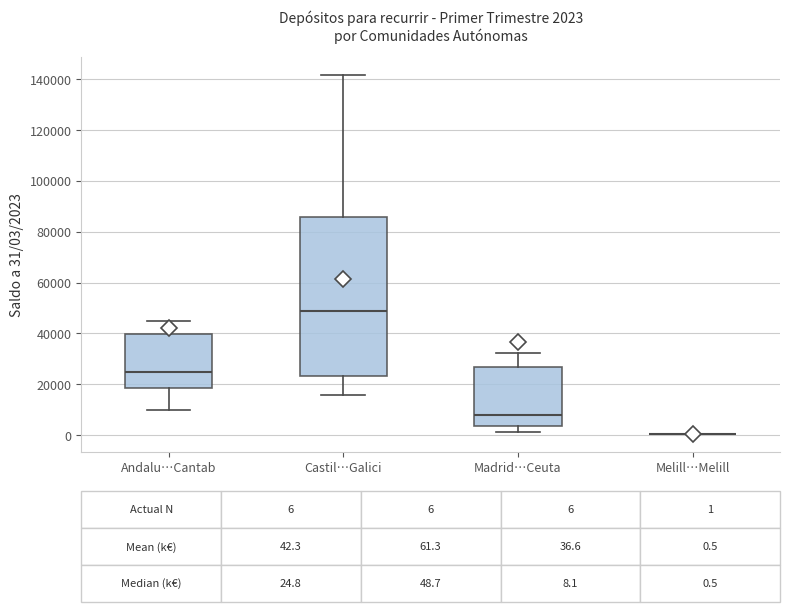

Comparing the boxes themselves (not the whiskers), which one is the tallest?

Castil…Galici